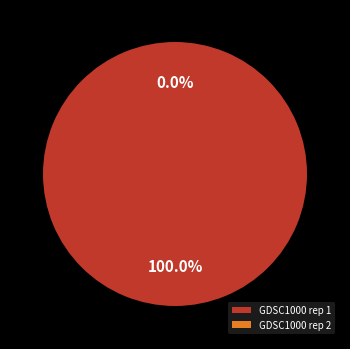

To the nearest percent, what portion does GDSC1000 rep 1 represent?

100%